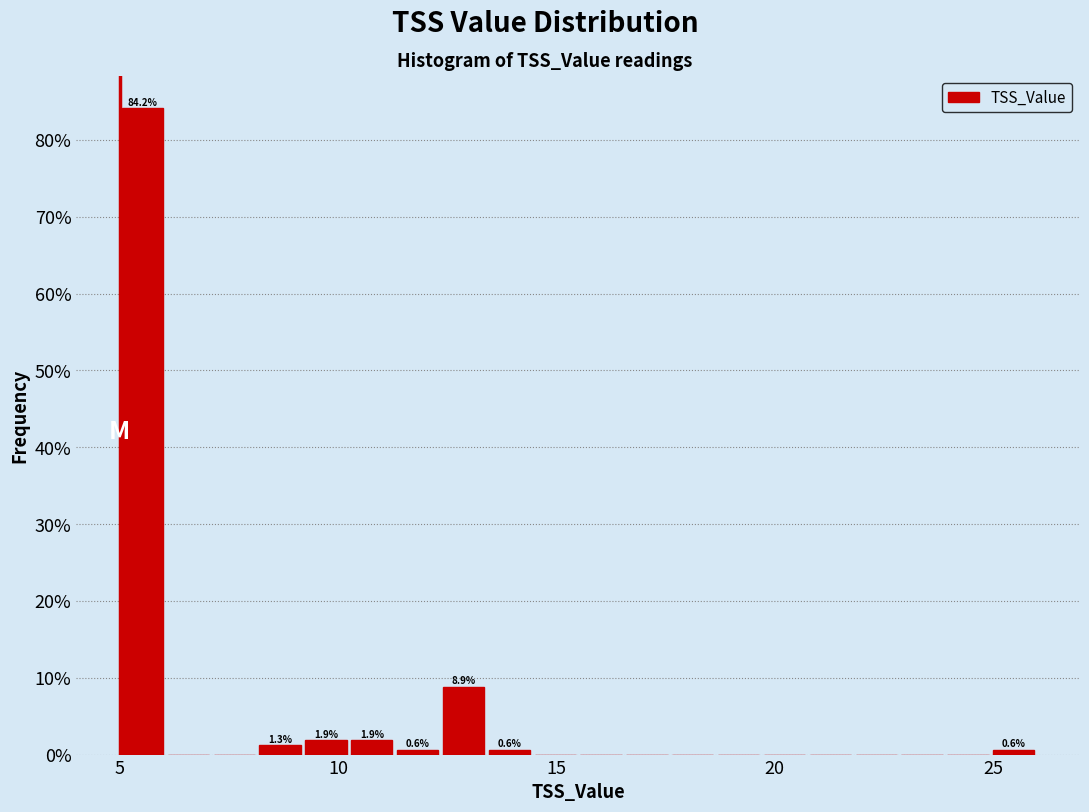

Read against the x-axis, roughly where is the centre of the tallest bar?

5.5